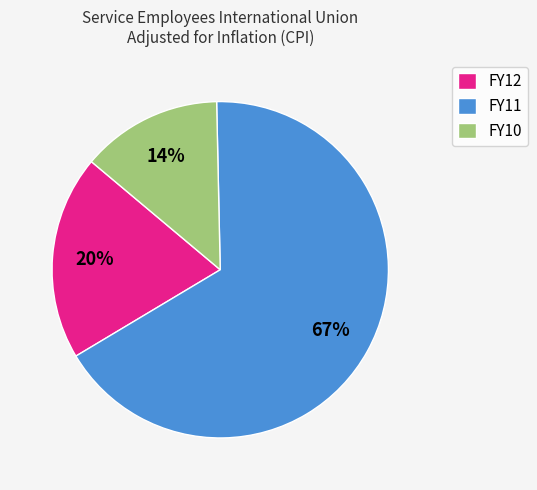

Between FY12 and FY11, which is larger?

FY11